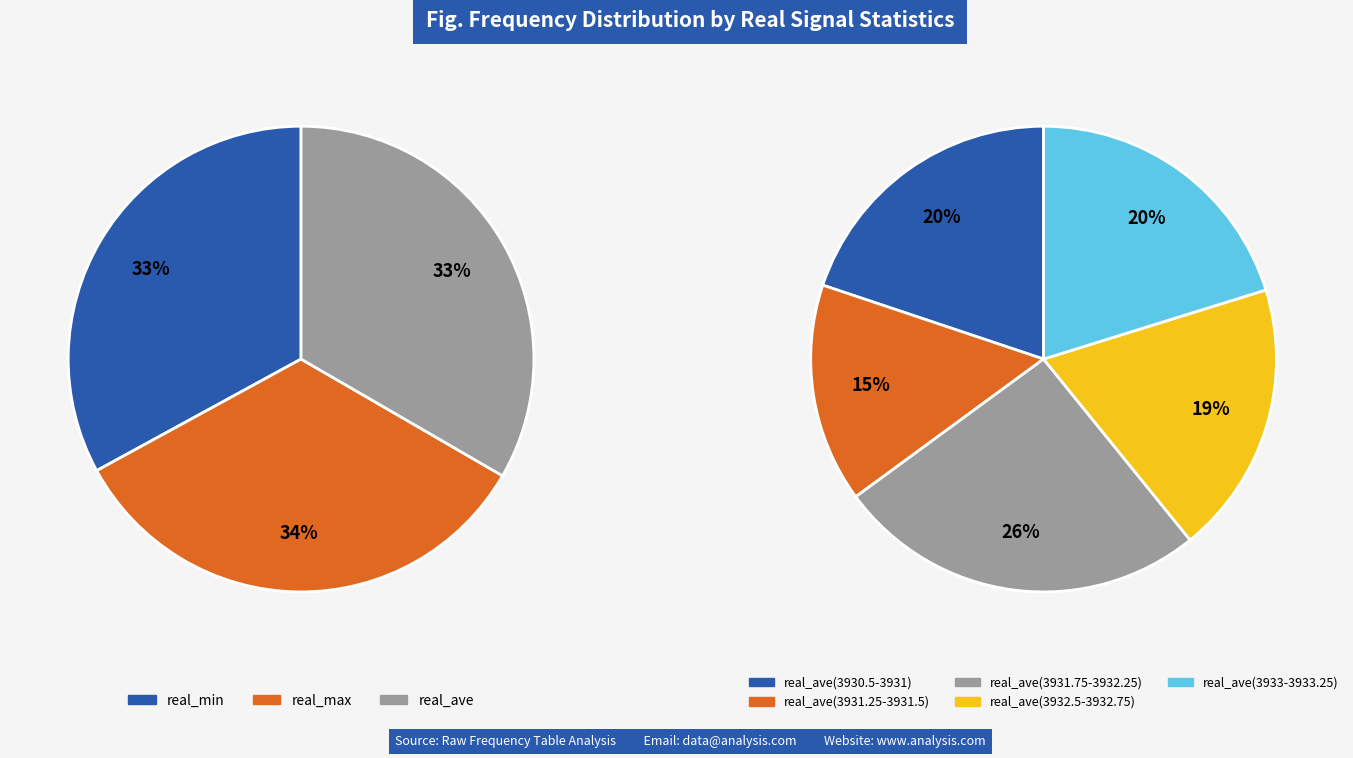

Which series has the widest spread of values?

real_max